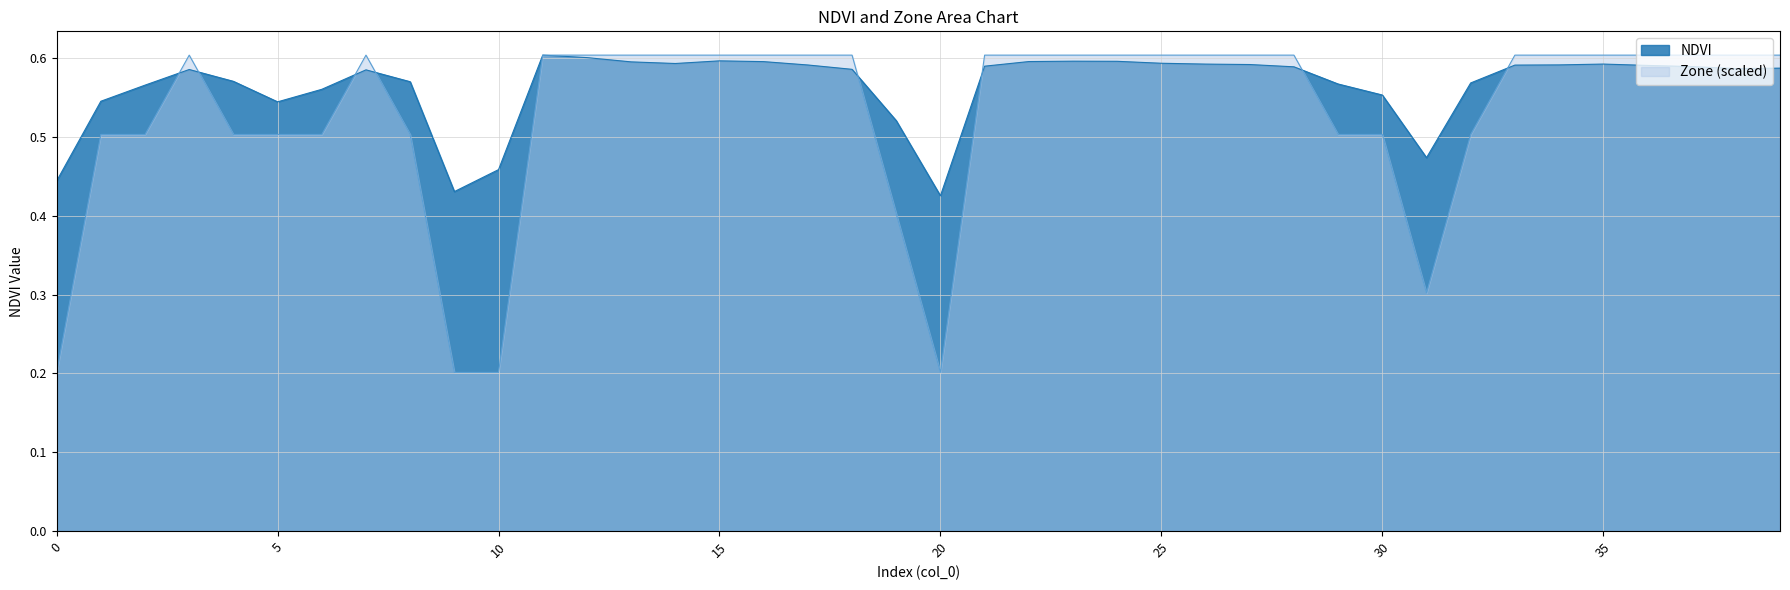

What is the minimum value for NDVI?

0.4